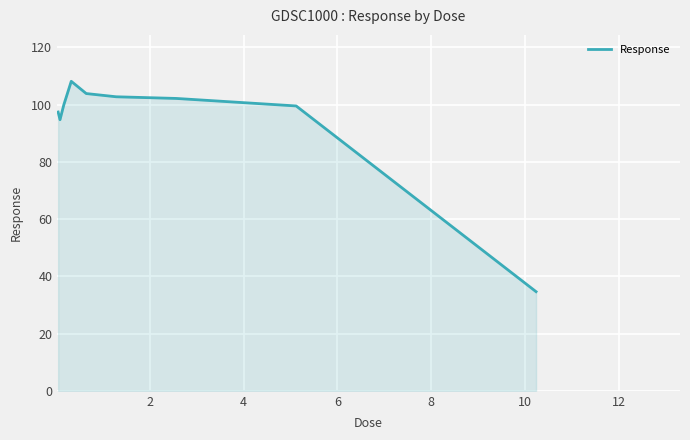

What is the smallest value displayed?

34.6